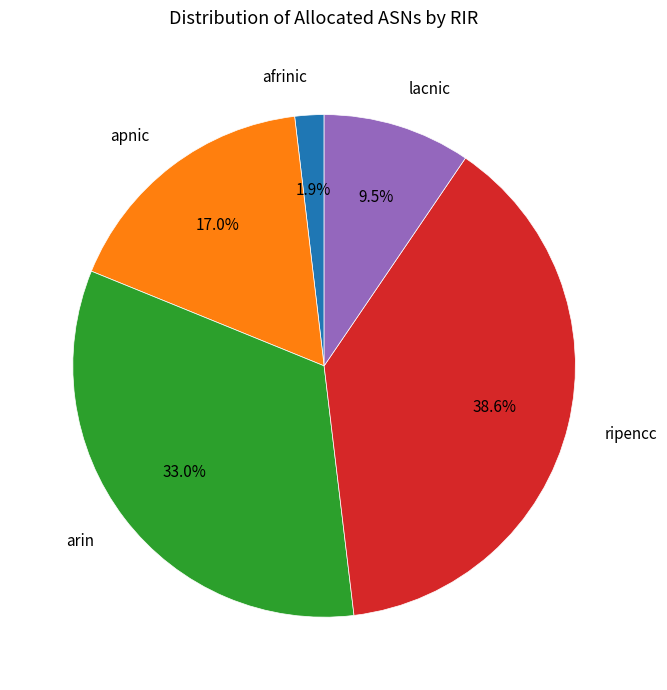

What is the smallest slice in the pie chart?

afrinic